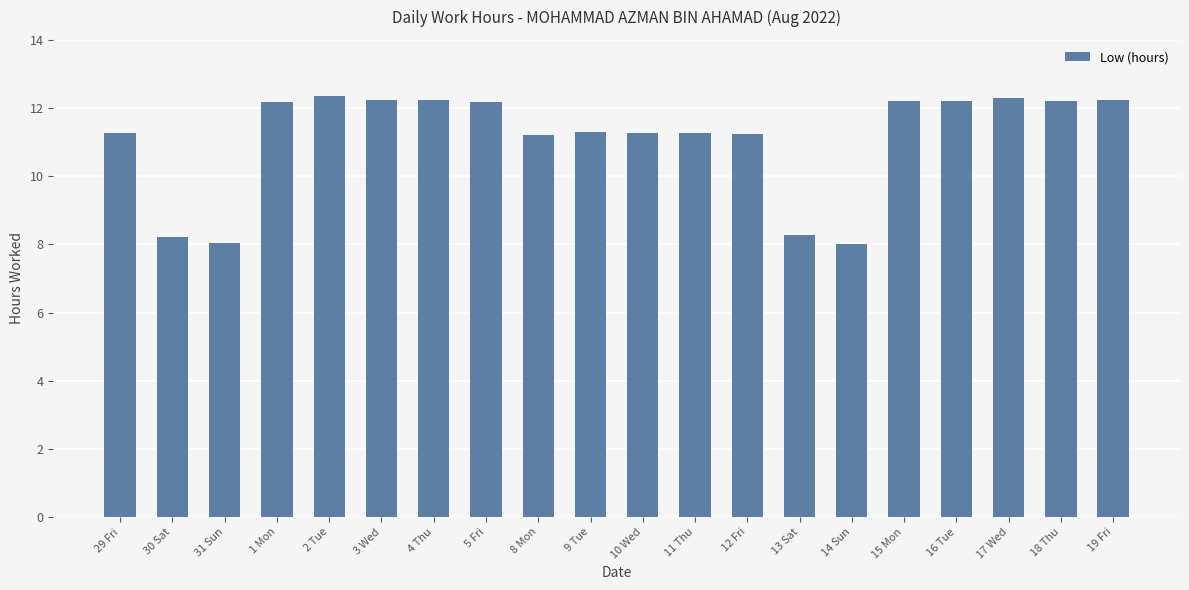

What is the change in value from 30 Sat to 10 Wed?

+3.0